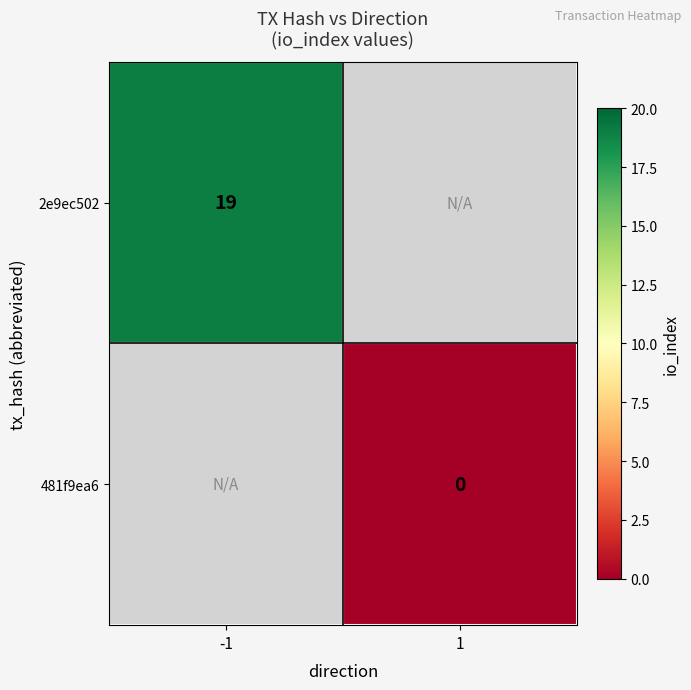

The 2e9ec502 series shows 11 at -1. True or false?

False